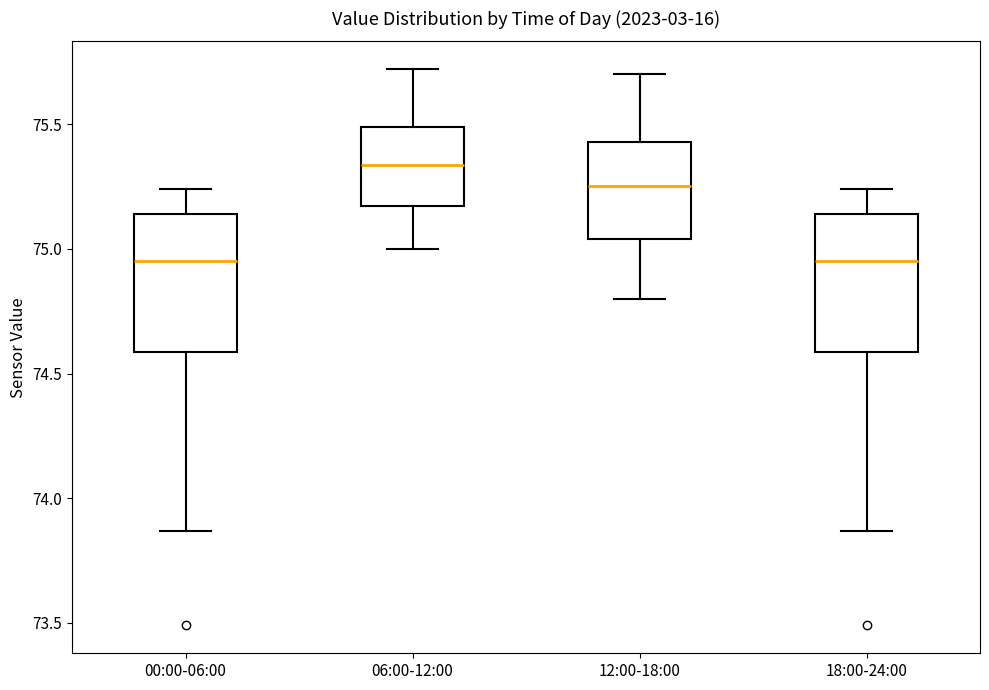

Where is the upper edge of the box for 12:00-18:00 on the y-axis? The values are not printed on the chart, so give them approximately, as read against the axis.

75.45